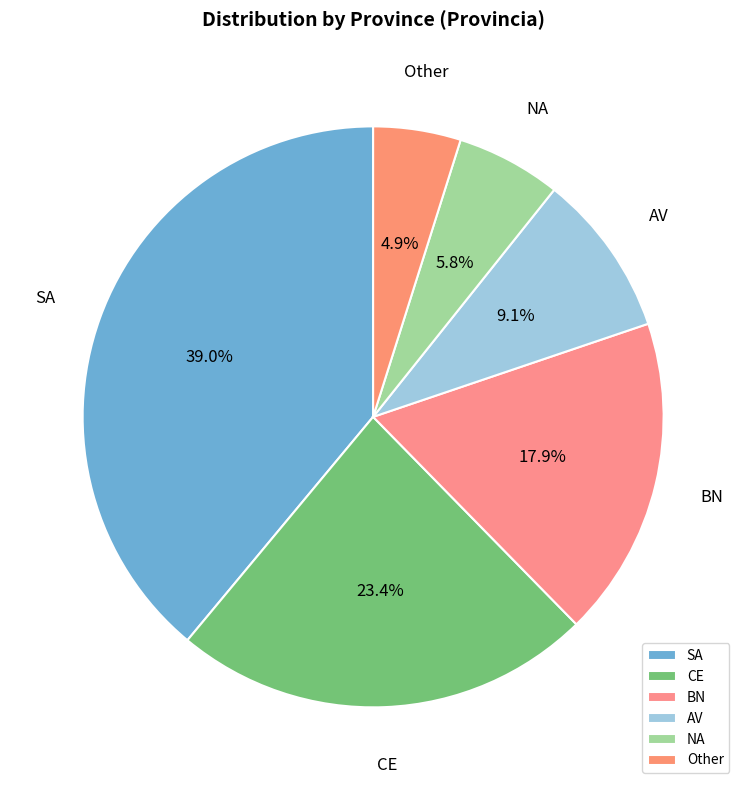

To the nearest percent, what is the average slice percentage?

17%